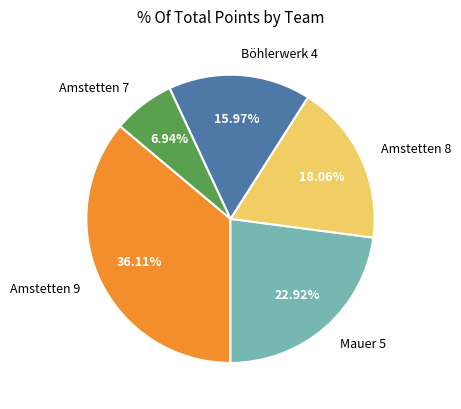

To the nearest percent, what is the difference between the largest and smallest slice percentages?

29%